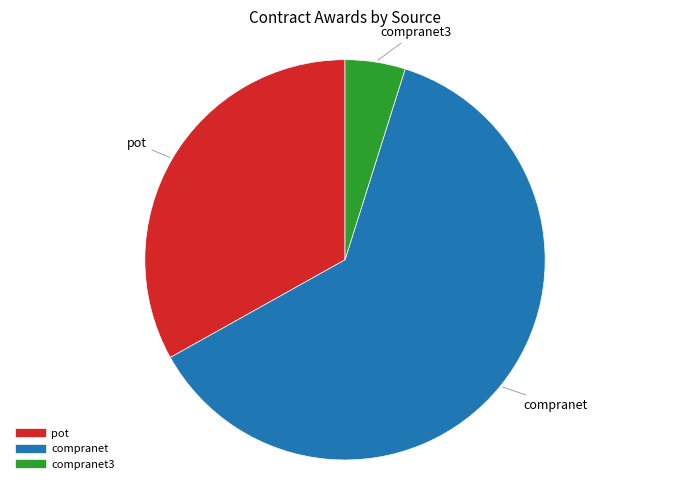

Is there a majority slice in this chart?

Yes